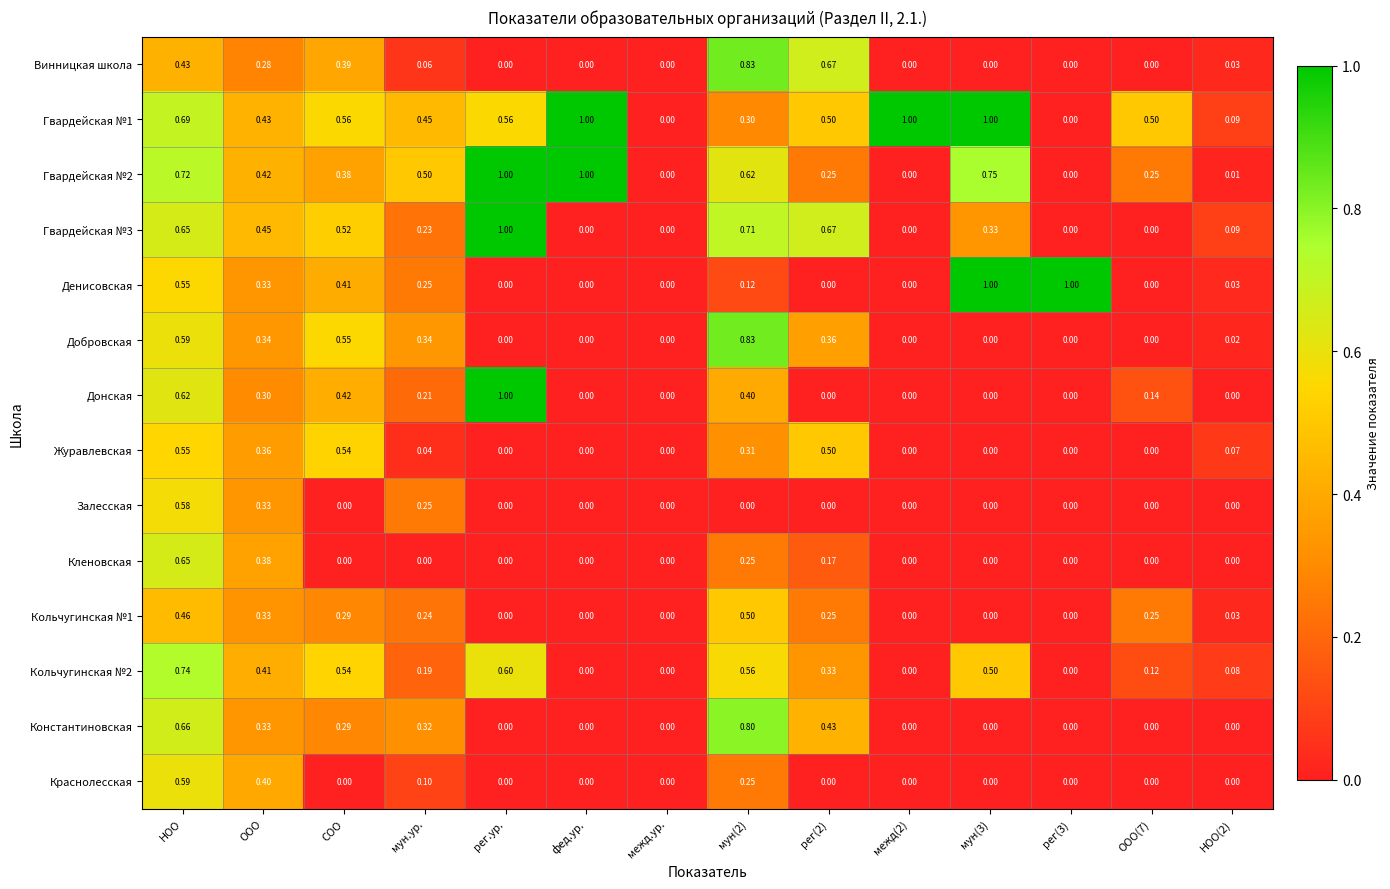

At which category is the sum across all series the highest?

НОО